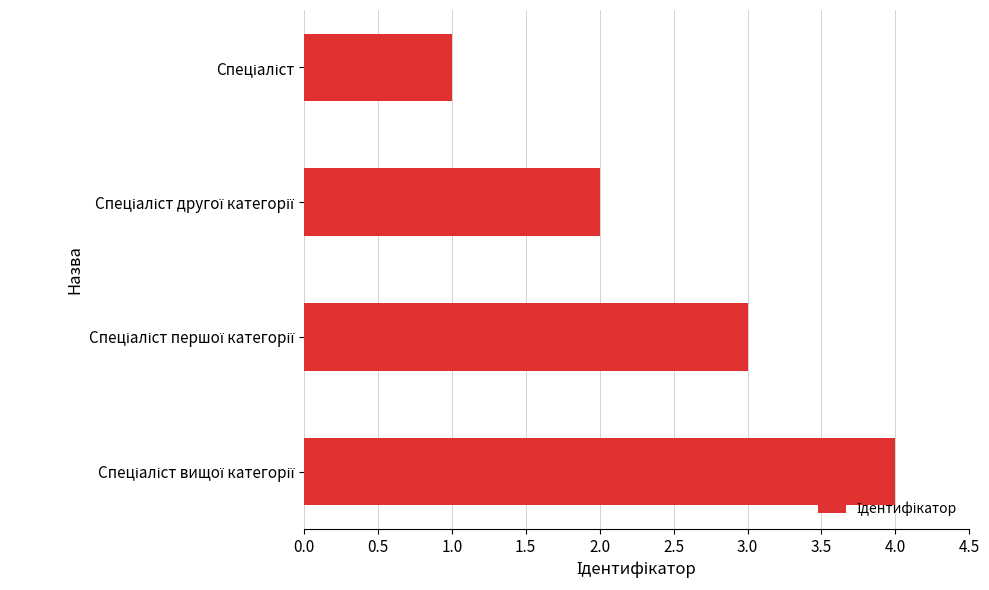

Reading bottom to top, extract all data points from this chart.

4	3	2	1